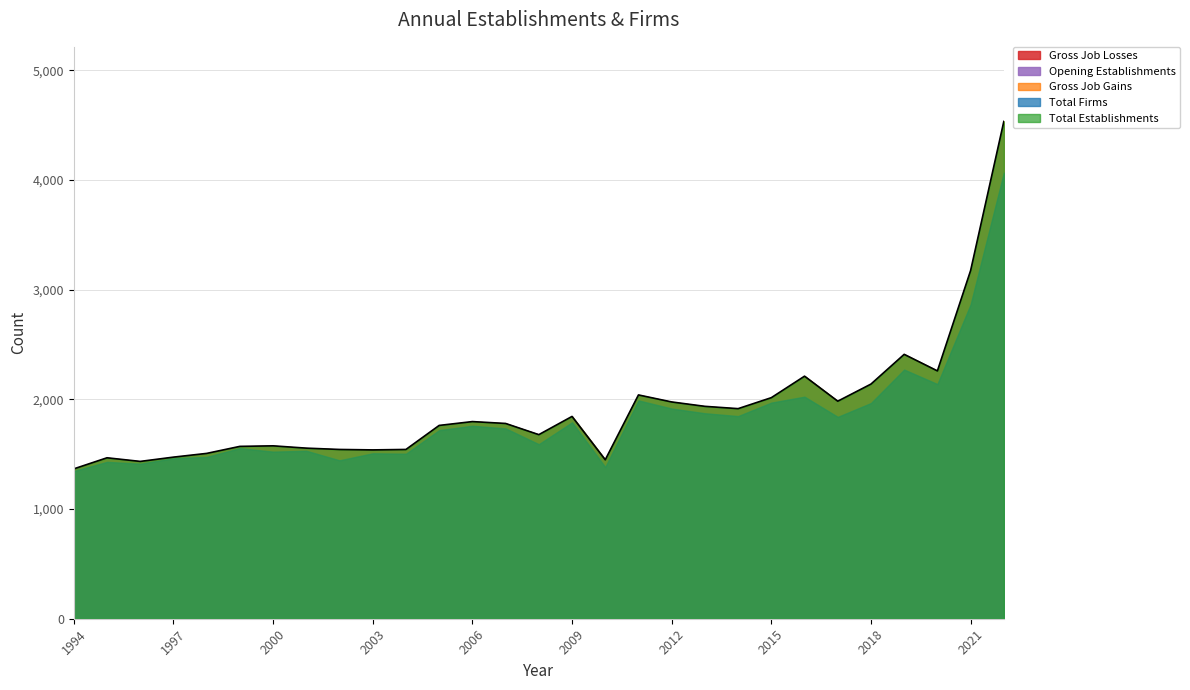

At 2004, list the series in order from smallest to largest.

Gross Job Losses, Total Firms, Total Establishments, Gross Job Gains, Opening Establishments